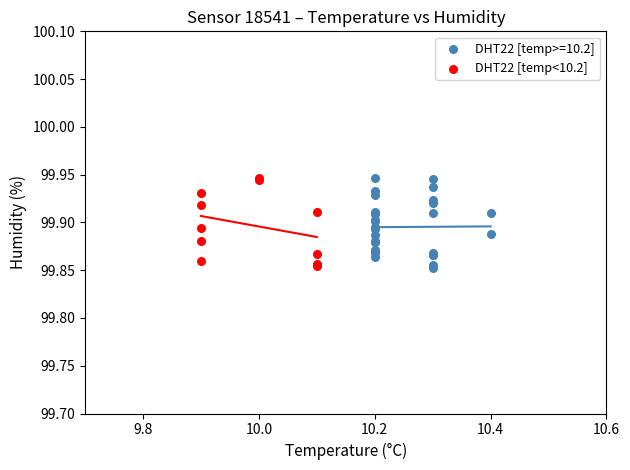

What are all the series names shown in the legend?

DHT22 [temp>=10.2], DHT22 [temp<10.2]